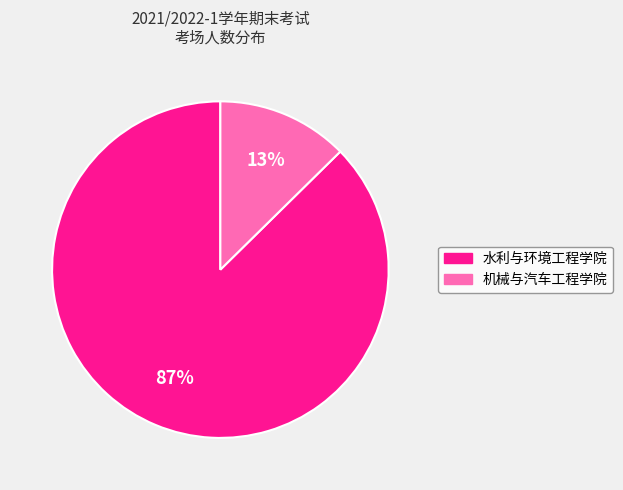

To the nearest percent, what is the average slice percentage?

50%